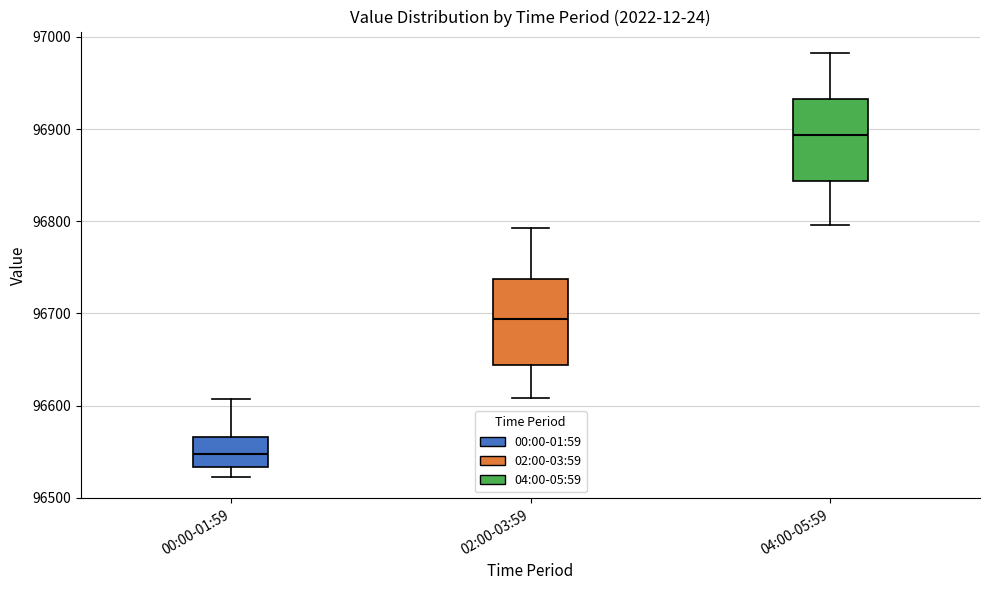

Reading left to right, transcribe this box plot: for each box, give where its median line is, the range the box spans, and where its two whiskers end, as read against the y-axis. The values are not printed on the chart, so give them approximately, as read against the axis.

00:00-01:59: median 96550, box 96530 to 96570, whiskers 96520 to 96610
02:00-03:59: median 96690, box 96640 to 96740, whiskers 96610 to 96790
04:00-05:59: median 96890, box 96840 to 96930, whiskers 96800 to 96980